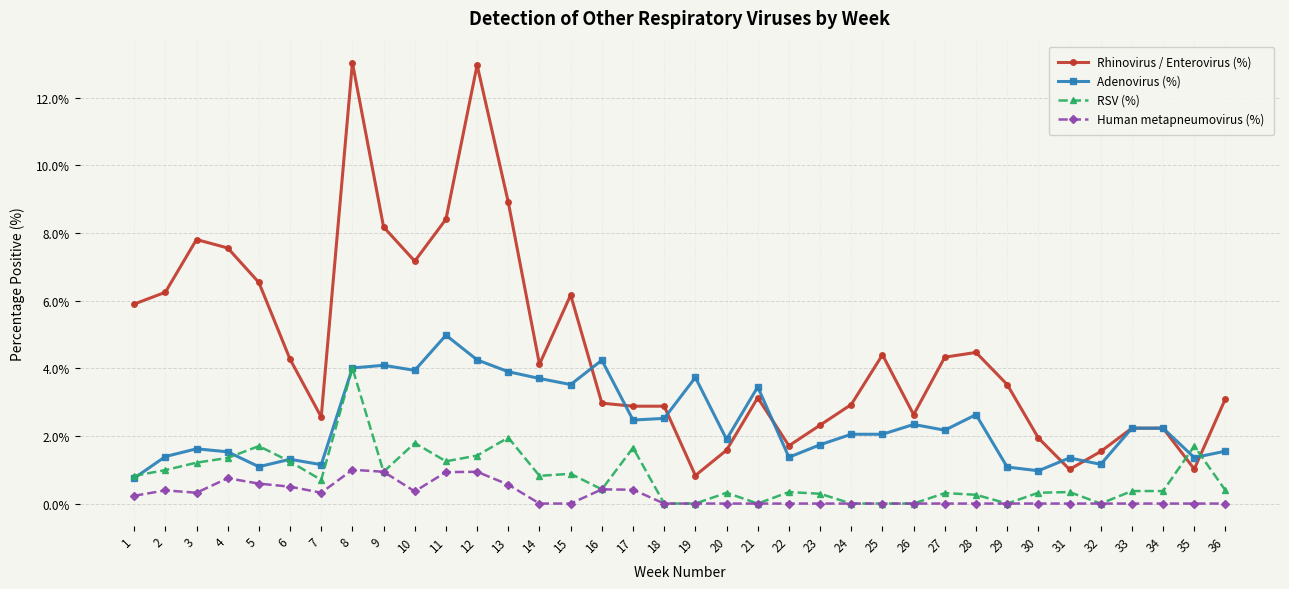

What is the sum of the Adenovirus (%) values at 23 and 10?

5.7